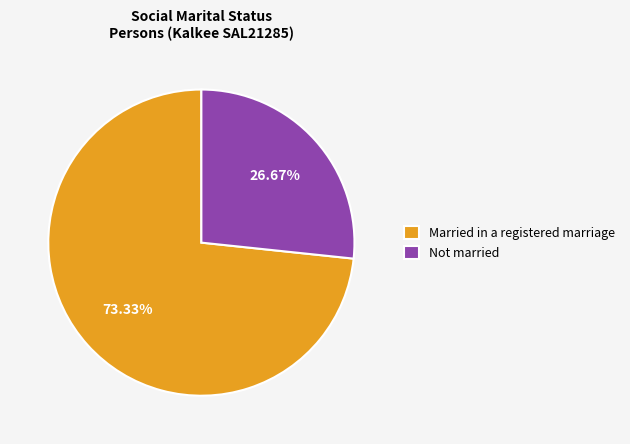

To the nearest percent, what is the difference between the Not married and Married in a registered marriage slice percentages?

47%